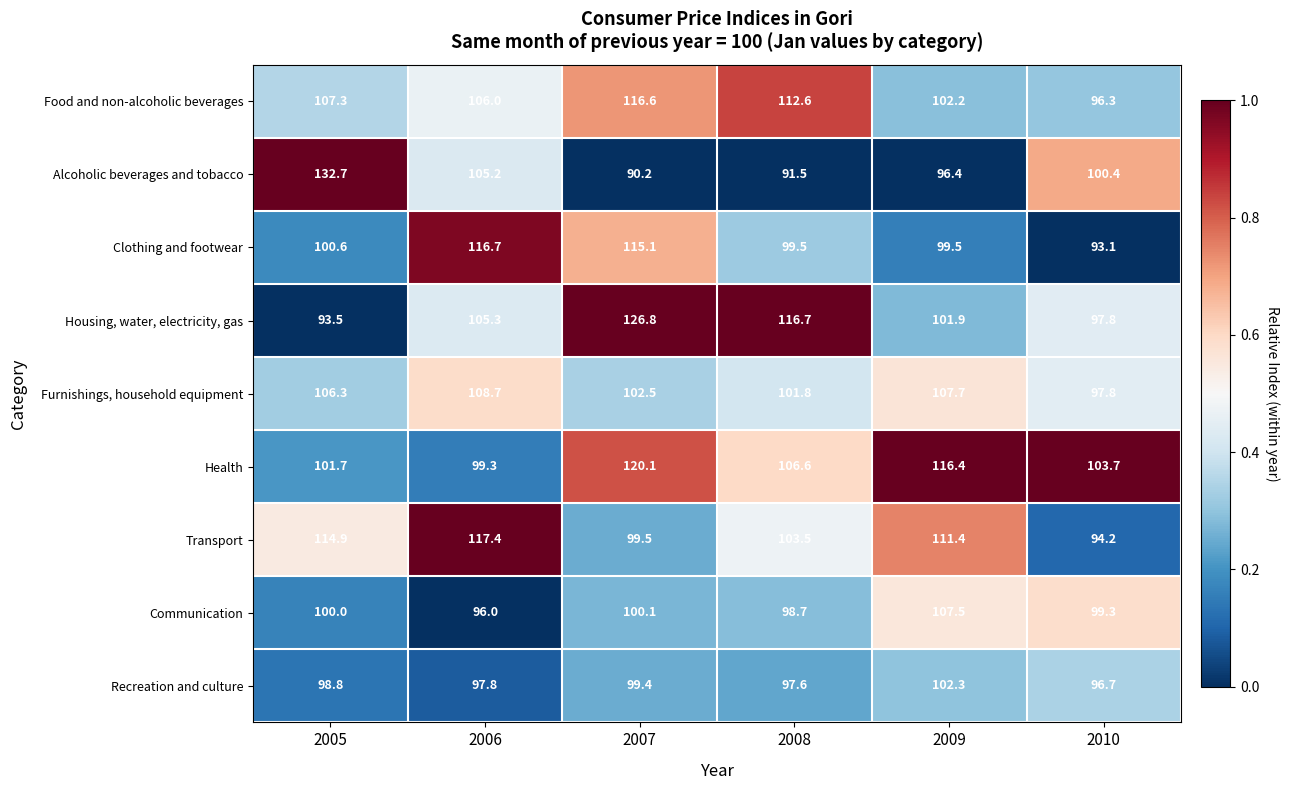

List the series in order of their peak value, highest first.

Alcoholic beverages and tobacco, Housing, water, electricity, gas, Health, Transport, Clothing and footwear, Food and non-alcoholic beverages, Furnishings, household equipment, Communication, Recreation and culture